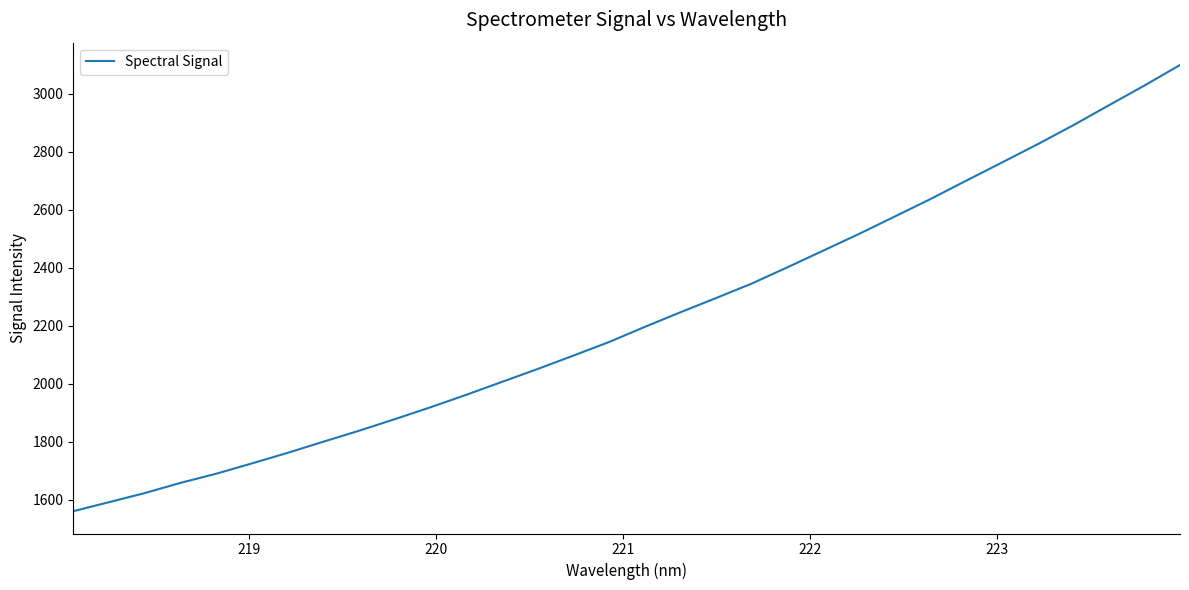

What is the smallest value displayed?

1559.9